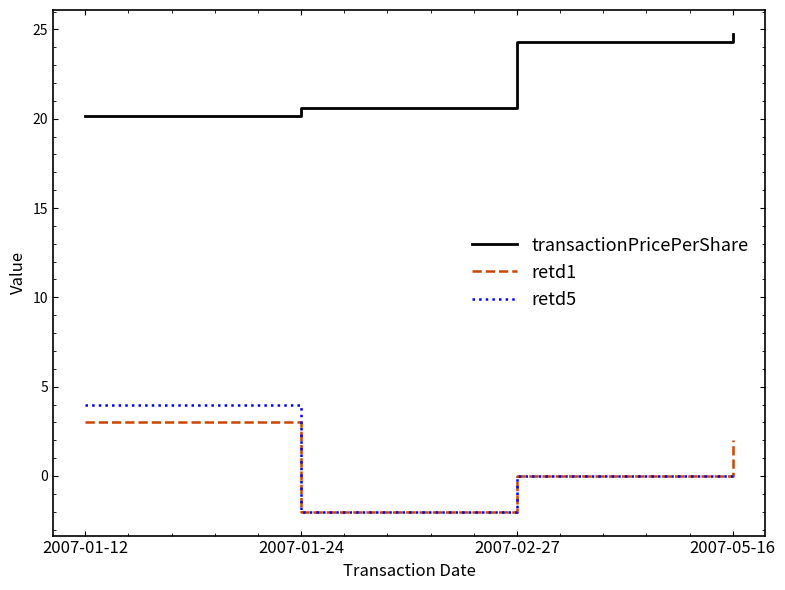

The retd5 series shows 4.0 at 2007-01-12. True or false?

True